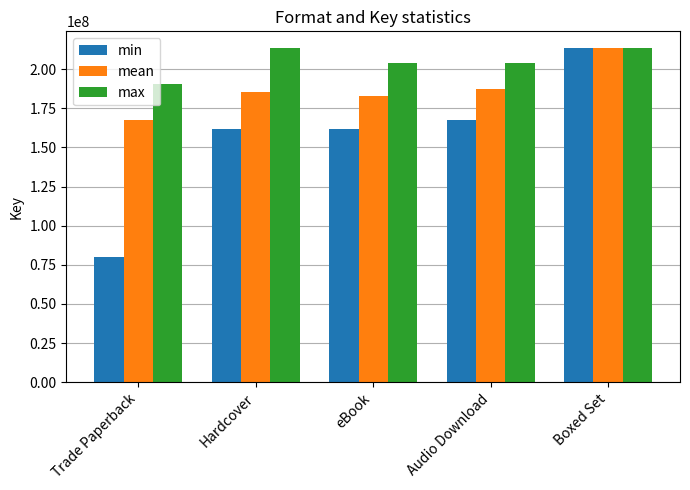

The value of min at Boxed Set is 375930555. True or false?

False